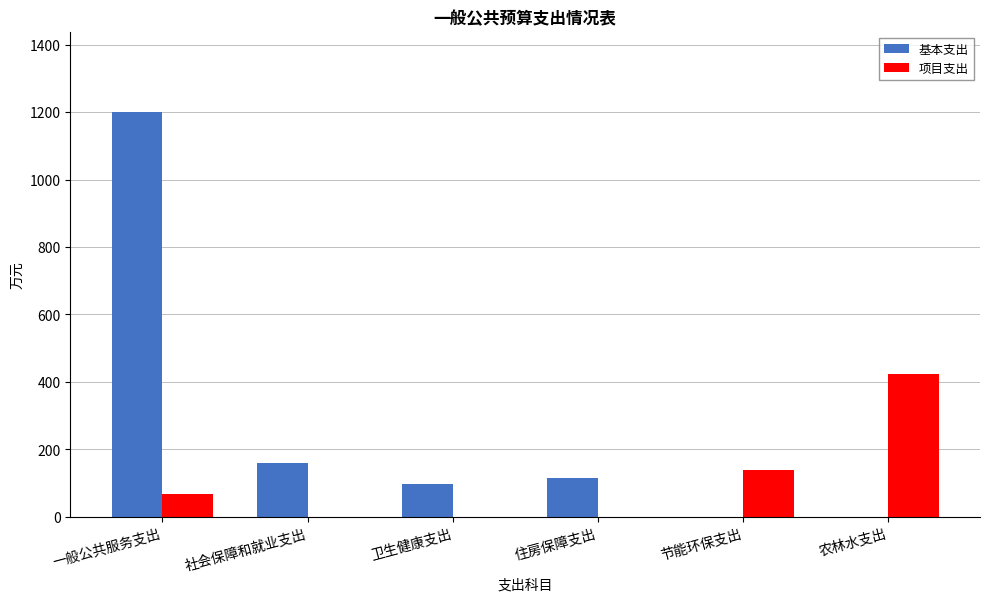

Which category has the highest value across all series?

一般公共服务支出